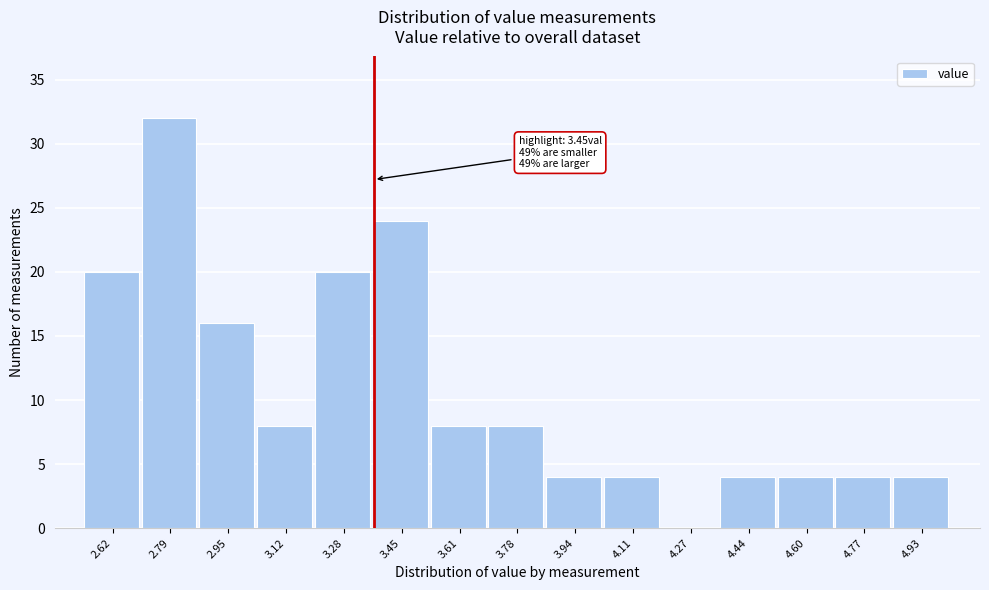

Reading right to left, extract all data points from this chart.

4.93=4	4.77=4	4.60=4	4.44=4	4.27=0	4.11=4	3.94=4	3.78=8	3.61=8	3.45=24	3.28=20	3.12=8	2.95=16	2.79=32	2.62=20